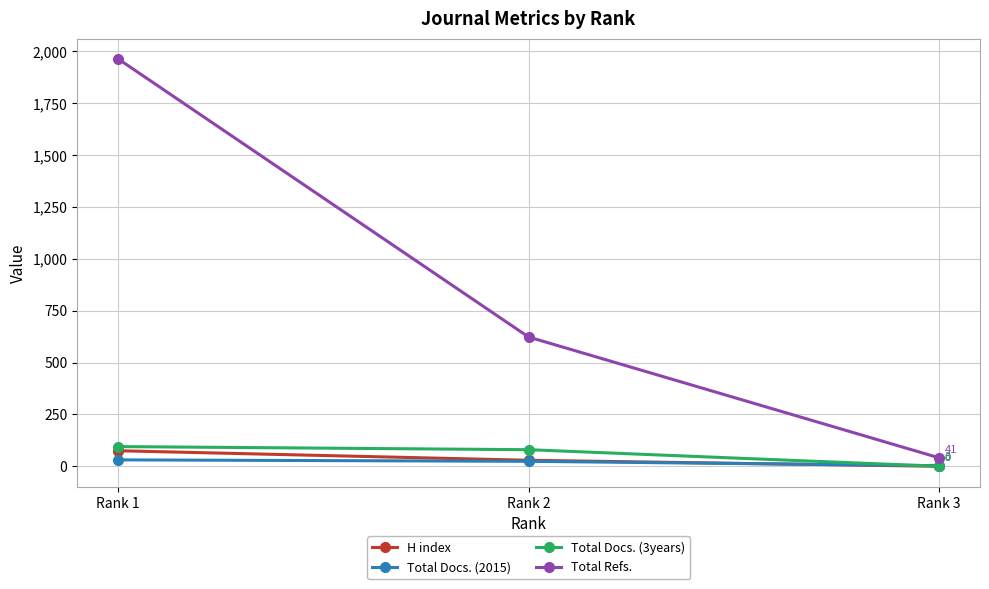

True or false: Total Docs. (3years) has a value of 95 at Rank 1.

True